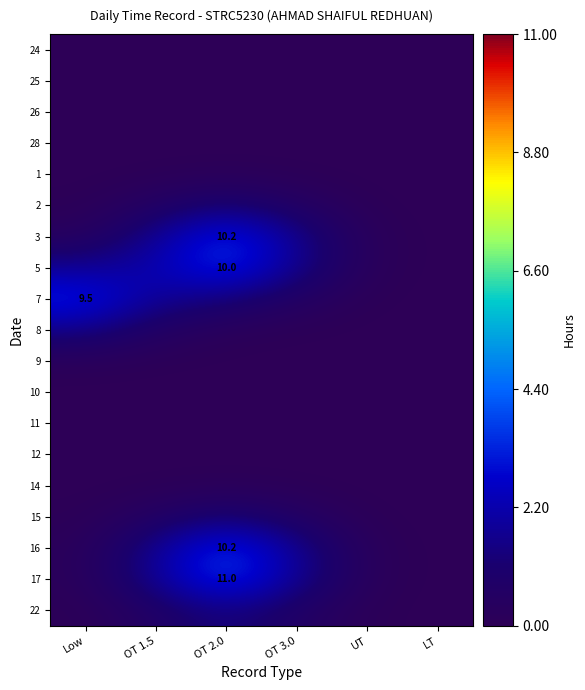

Which label corresponds to the smallest value in the chart?

Low